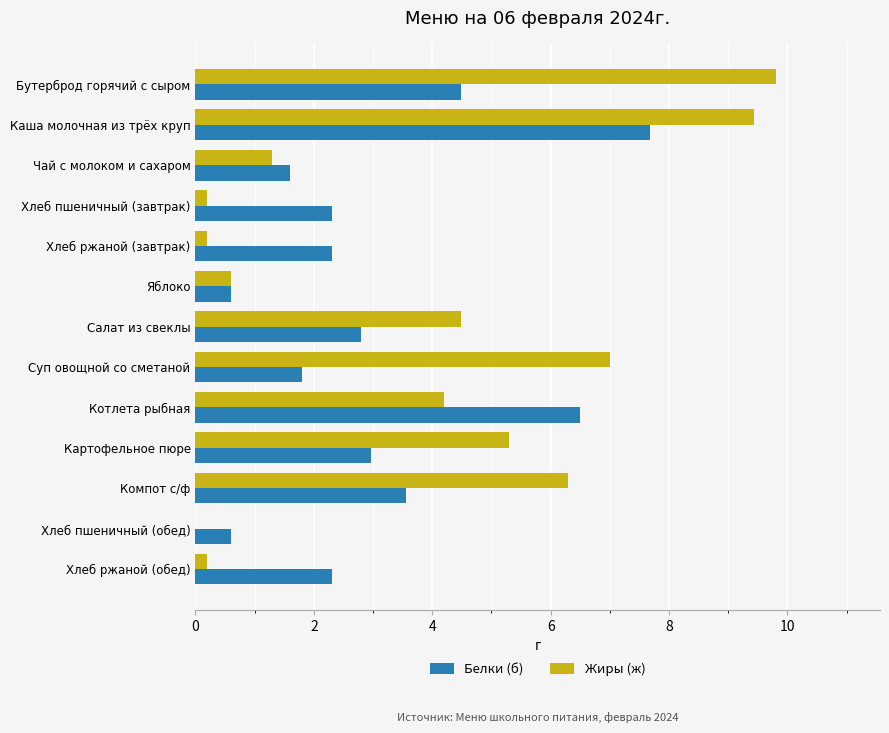

At which label is Жиры (ж) closest to 4?

Котлета рыбная